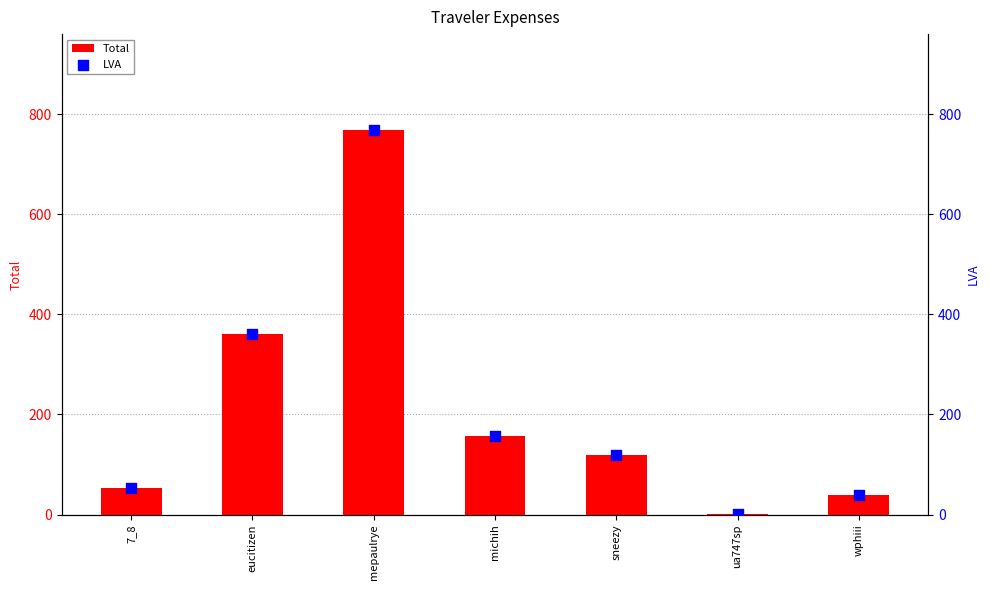

At which category is the sum across all series the highest?

mepaulrye